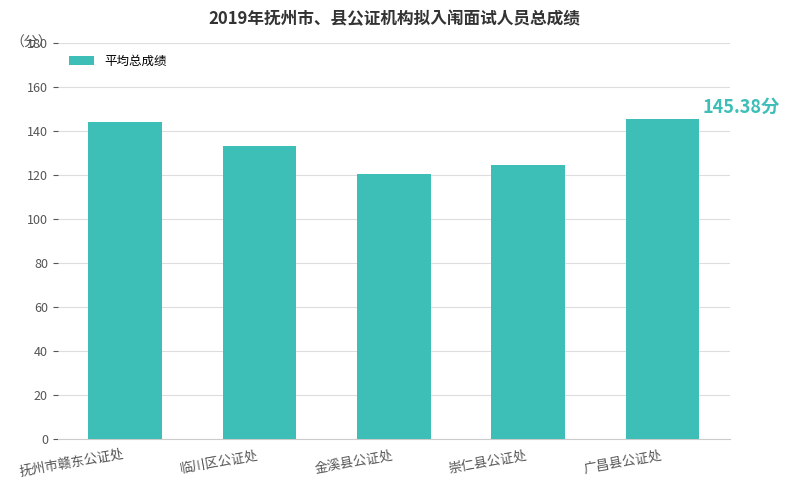

Where does the data first go above 133?

抚州市赣东公证处